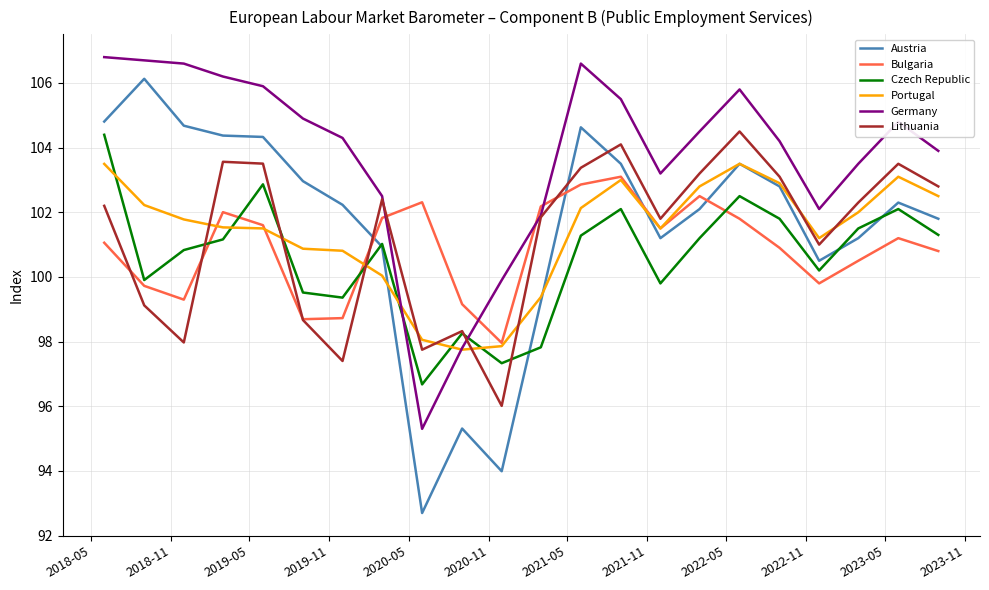

After their last crossing, which series has the higher values: Germany or Czech Republic?

Germany